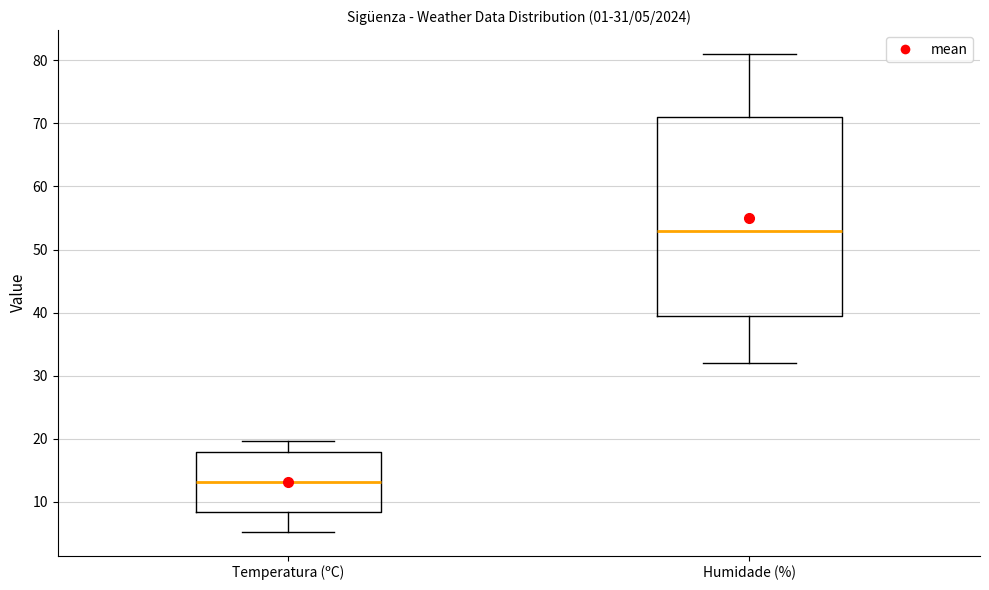

Which box is the tallest, from its lower edge to its upper edge?

Humidade (%)